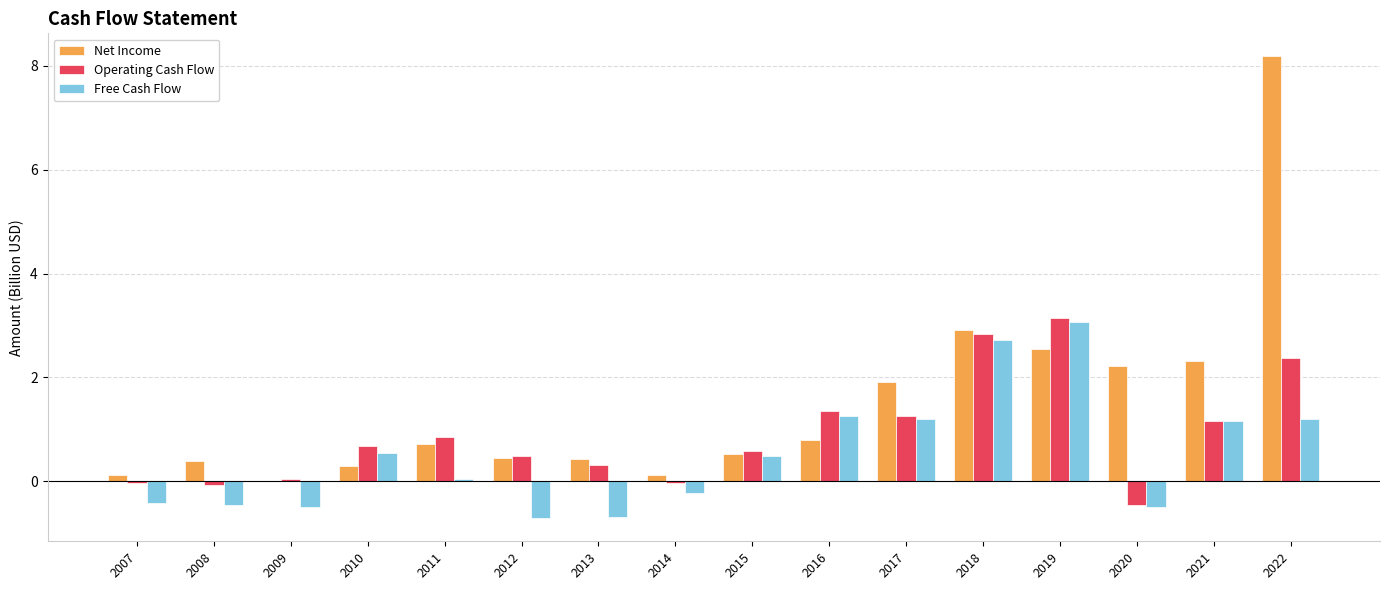

True or false: Free Cash Flow has a value of 1.2 at 2022.

True